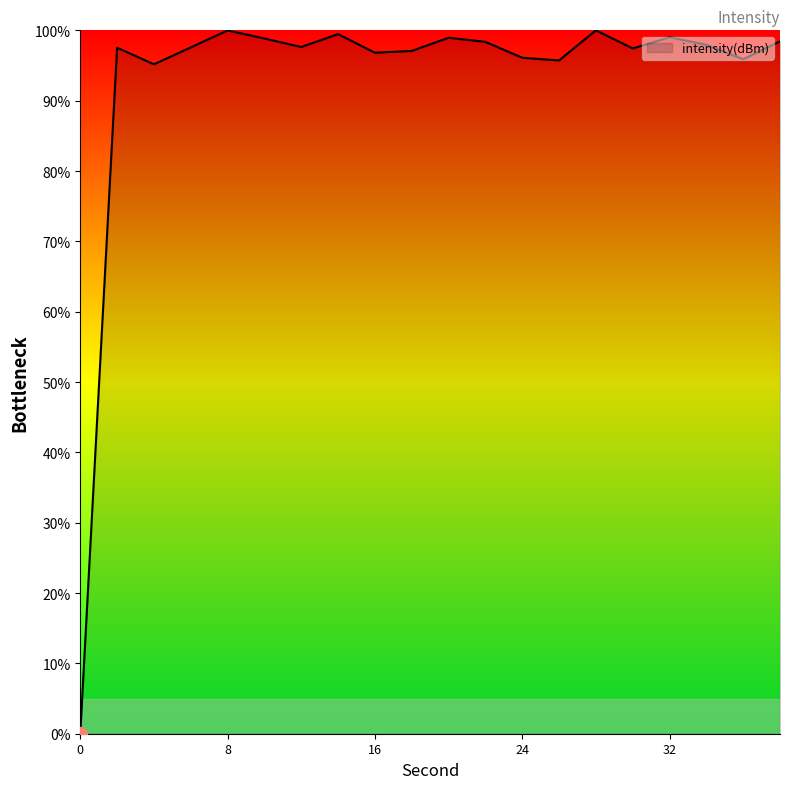

What is the greatest value displayed?

100.0